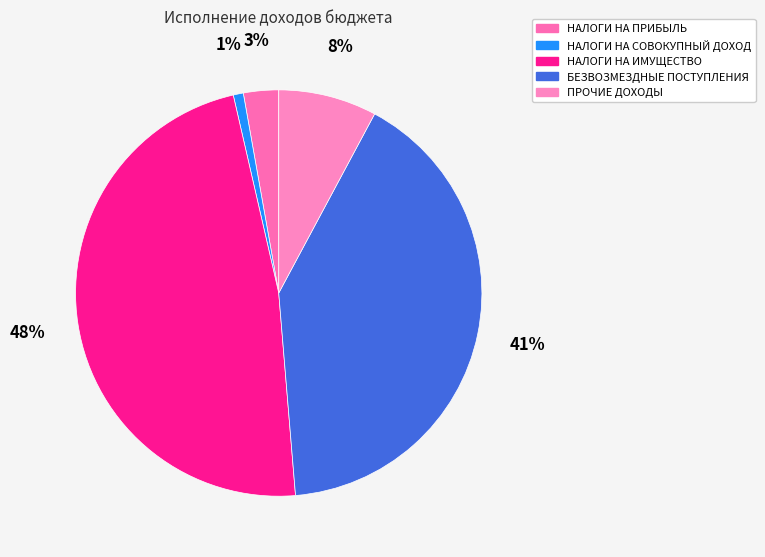

Between ПРОЧИЕ ДОХОДЫ and НАЛОГИ НА ИМУЩЕСТВО, which is larger?

НАЛОГИ НА ИМУЩЕСТВО